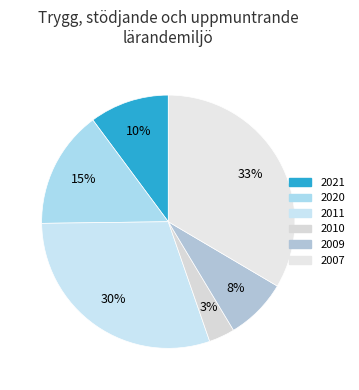

Count the number of slices in the pie.

6